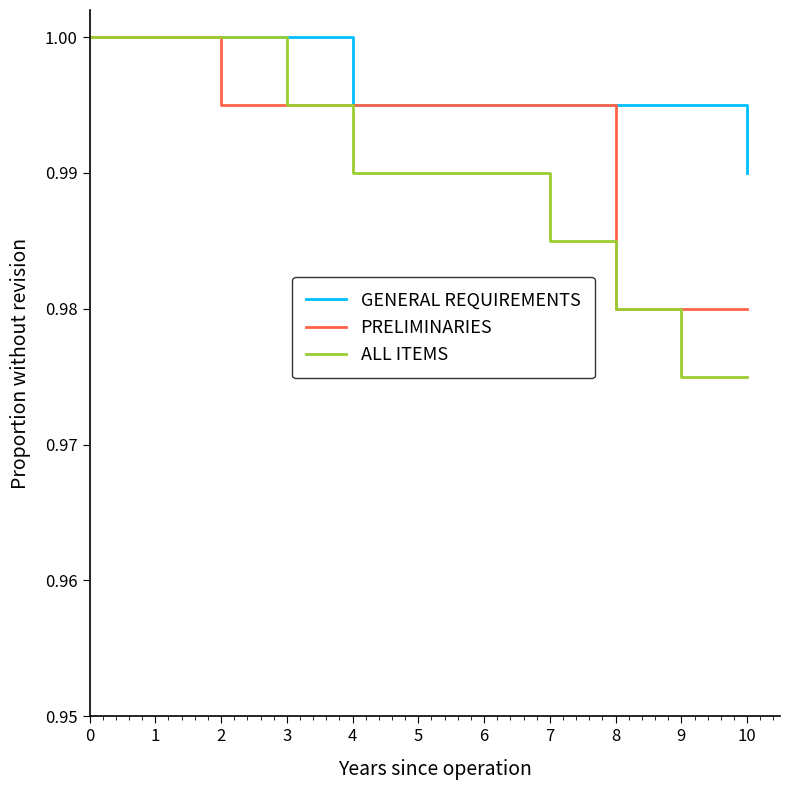

What is the total value across all series at 3?

3.0